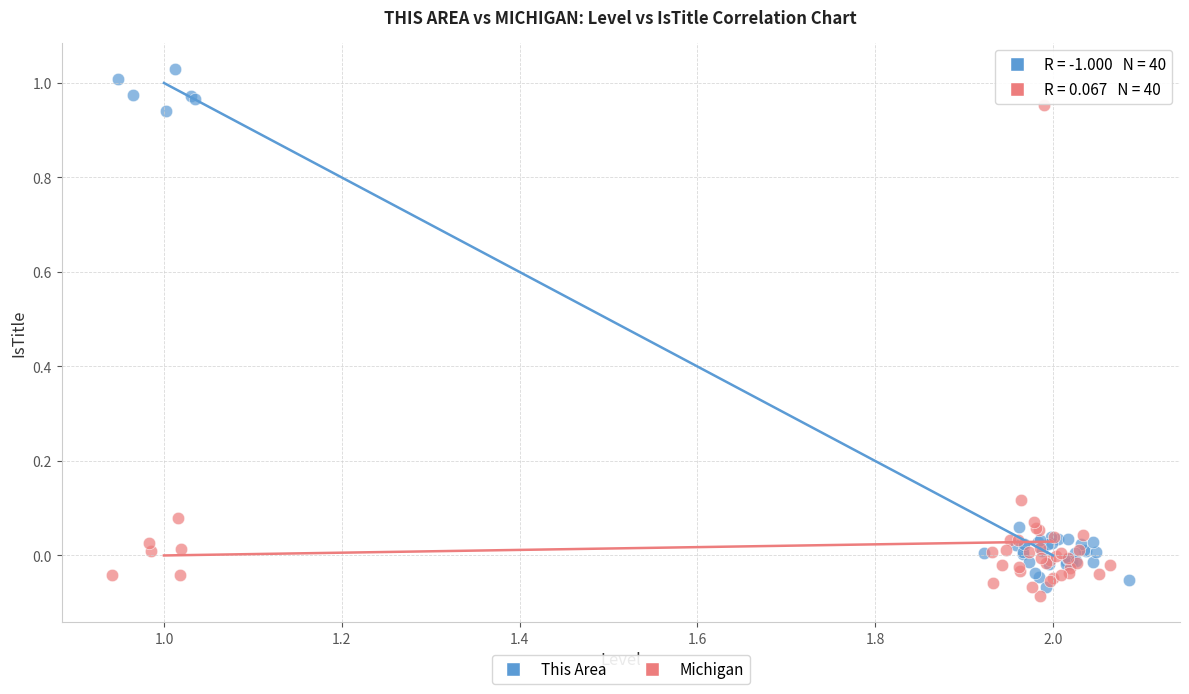

Which series reaches the minimum Y coordinate?

Michigan